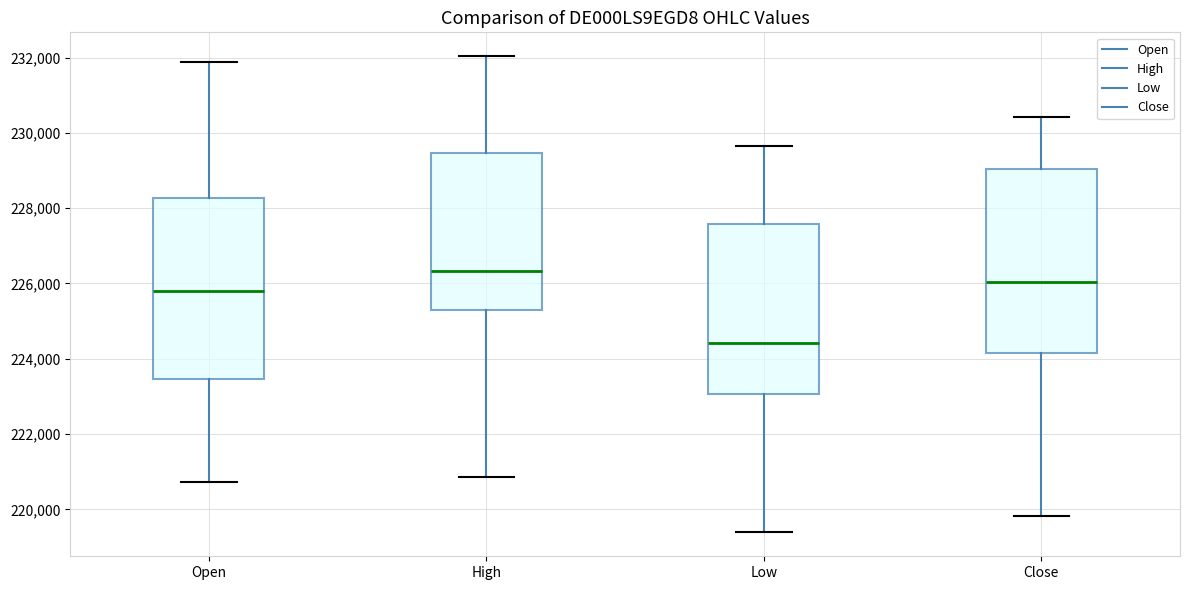

Reading left to right, transcribe this box plot: for each box, give where its median line is, the range the box spans, and where its two whiskers end, as read against the y-axis. The values are not printed on the chart, so give them approximately, as read against the axis.

Open: median 225800, box 223400 to 228200, whiskers 220800 to 231800
High: median 226400, box 225200 to 229400, whiskers 220800 to 232000
Low: median 224400, box 223000 to 227600, whiskers 219400 to 229600
Close: median 226000, box 224200 to 229000, whiskers 219800 to 230400